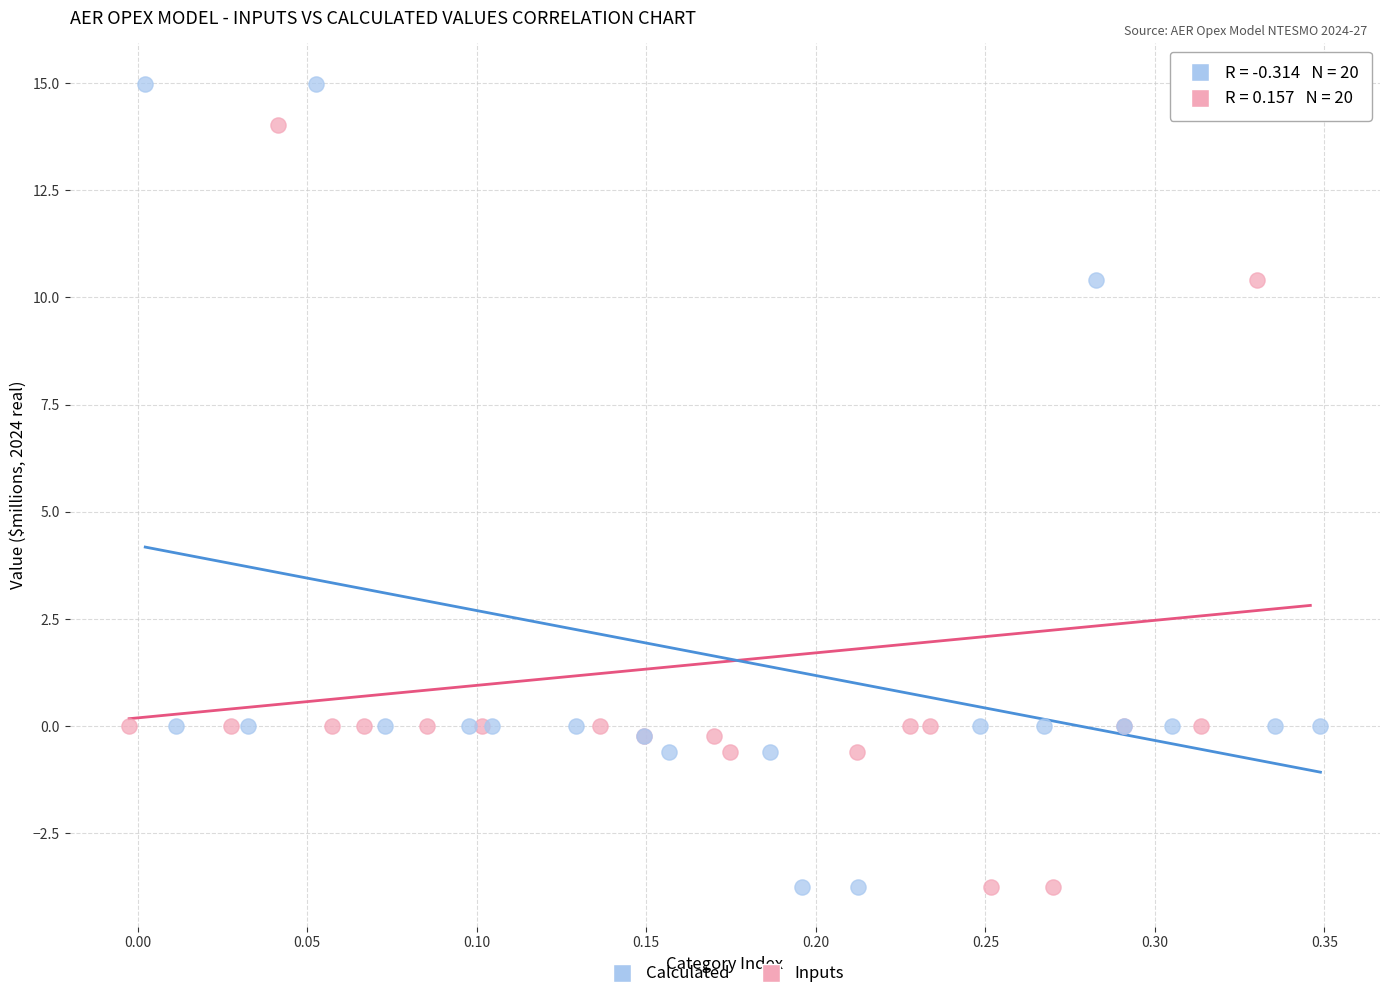

What are all the series names shown in the legend?

Calculated, Inputs